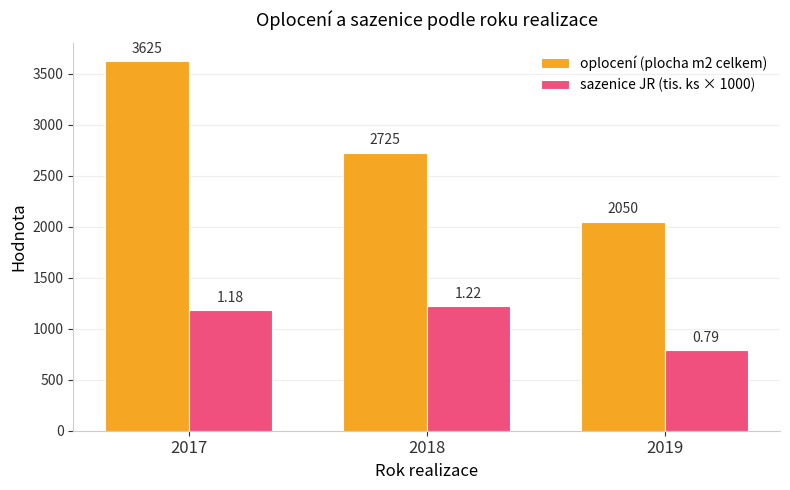

Does the chart contain any negative values?

No